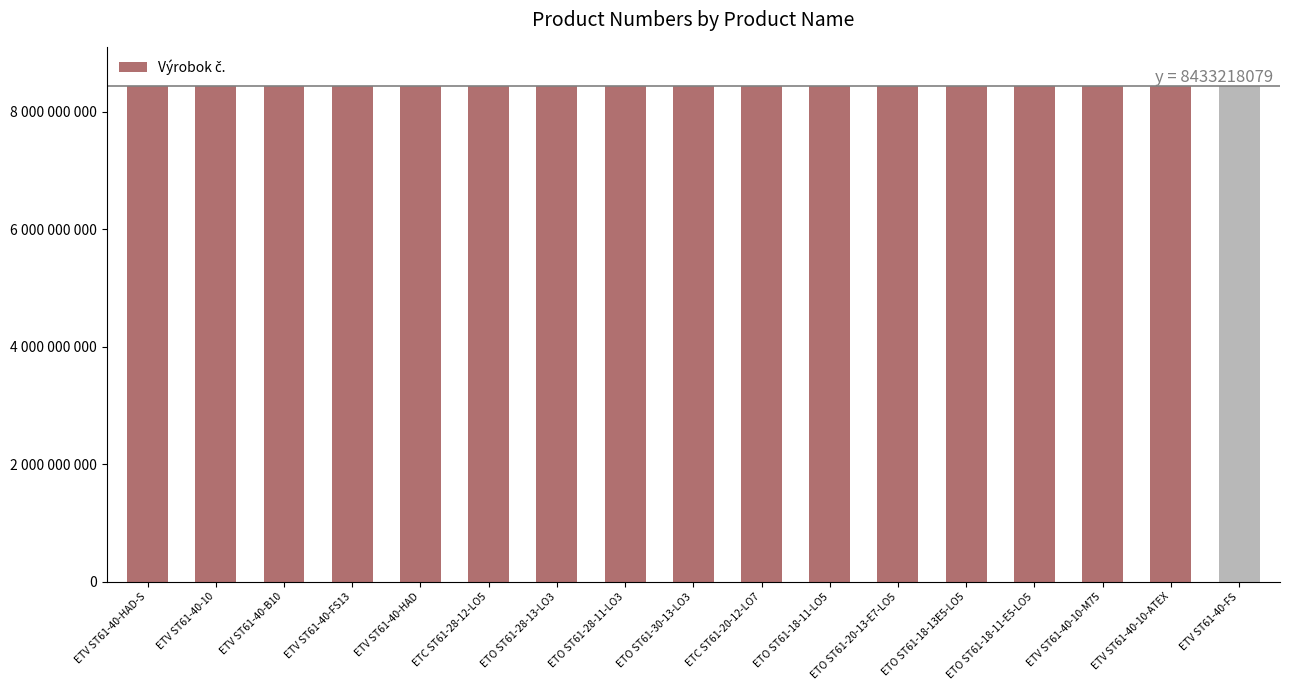

What is the difference between the maximum and minimum values?

29180